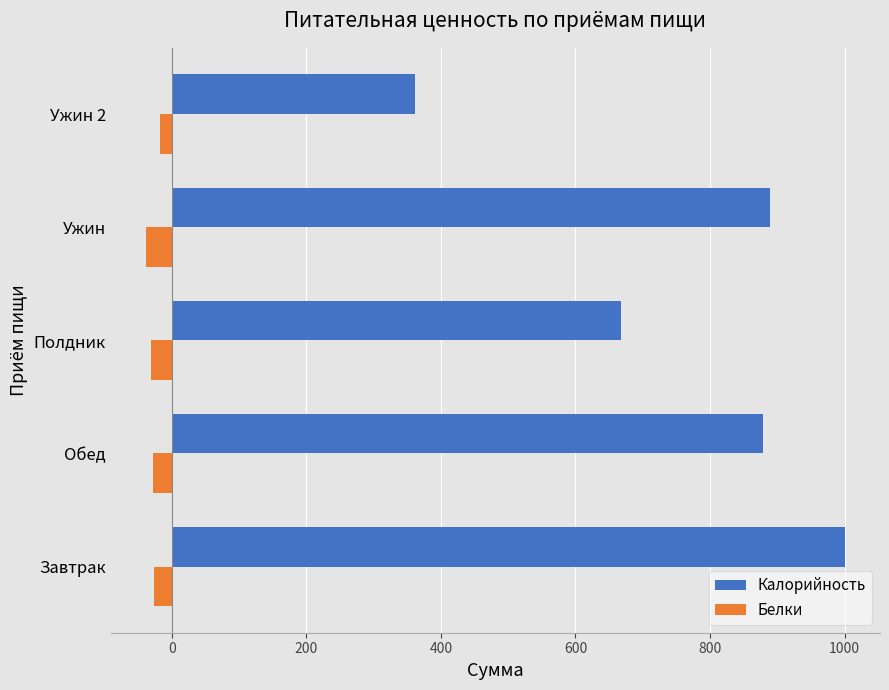

Between Полдник and Ужин 2, which series saw the biggest shift?

Калорийность